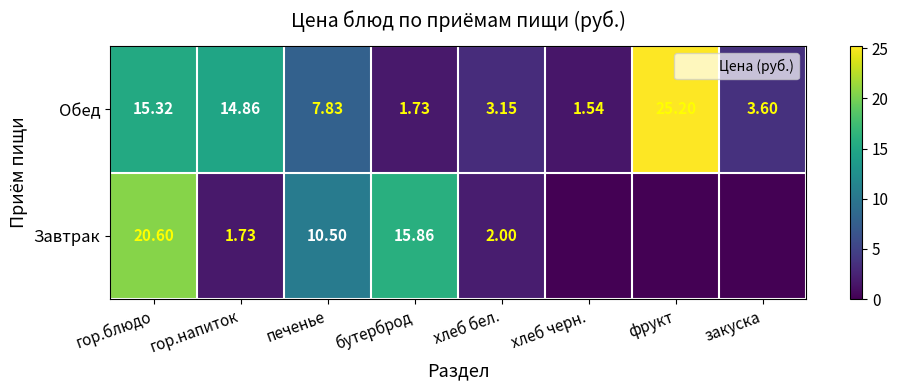

What is the difference between the Завтрак values at бутерброд and гор.блюдо?

4.7